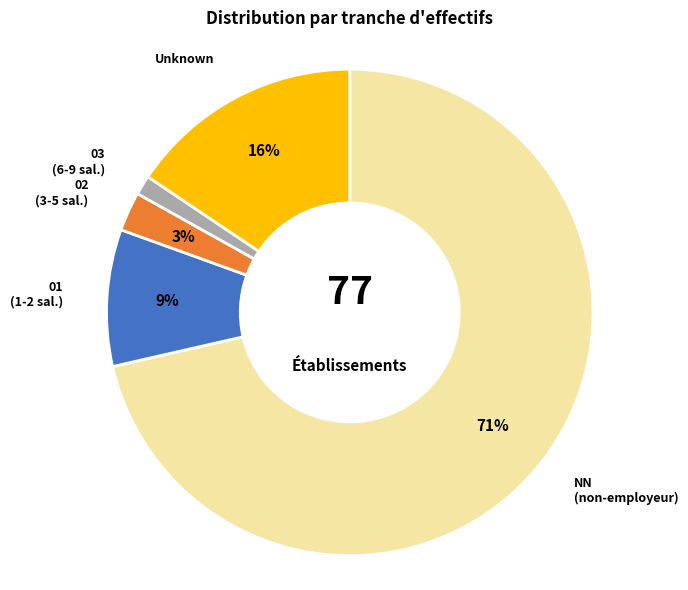

To the nearest percent, what is the average slice percentage?

20%